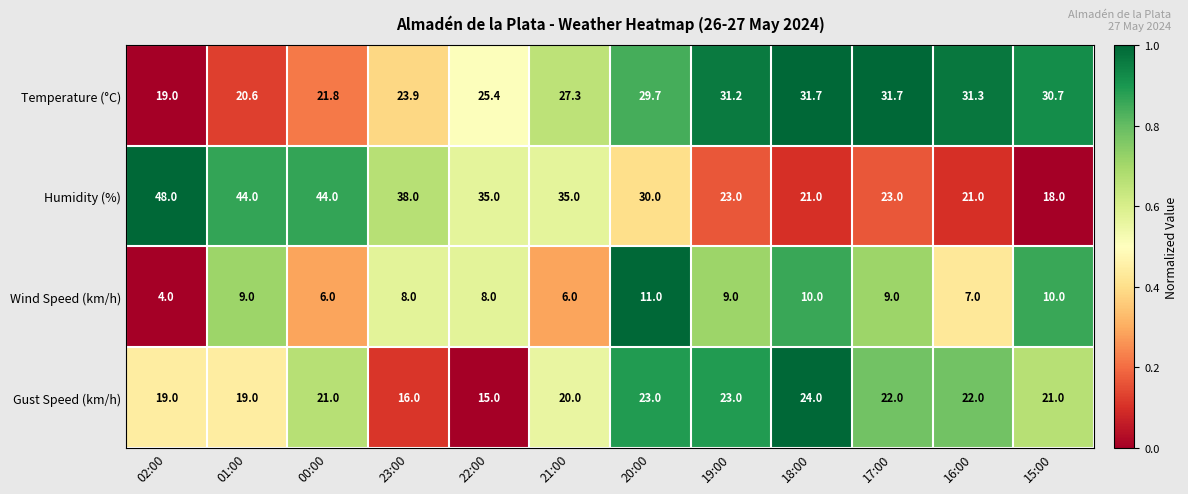

At which category is the sum across all series the highest?

20:00